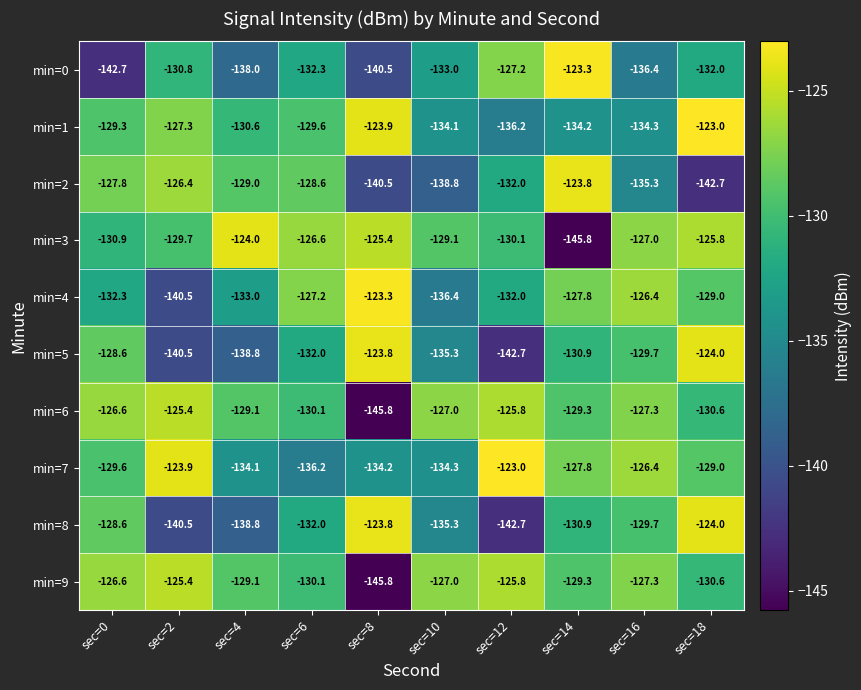

How many data points does each series have?

10